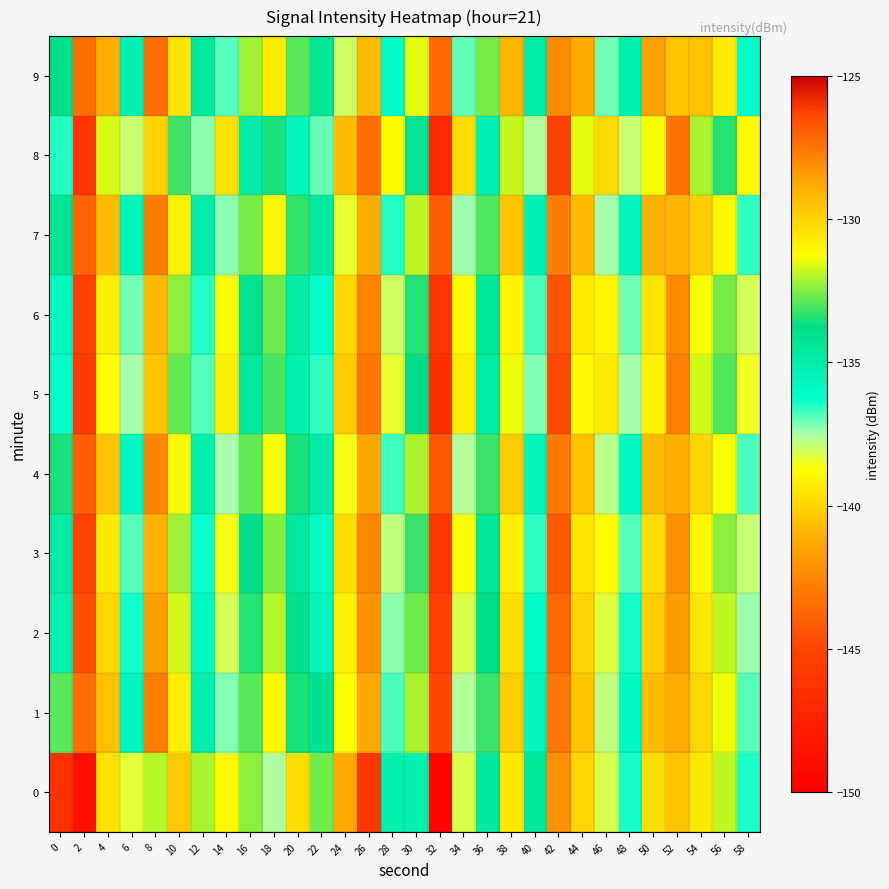

What is the difference between the highest and lowest values at 54?

2.7